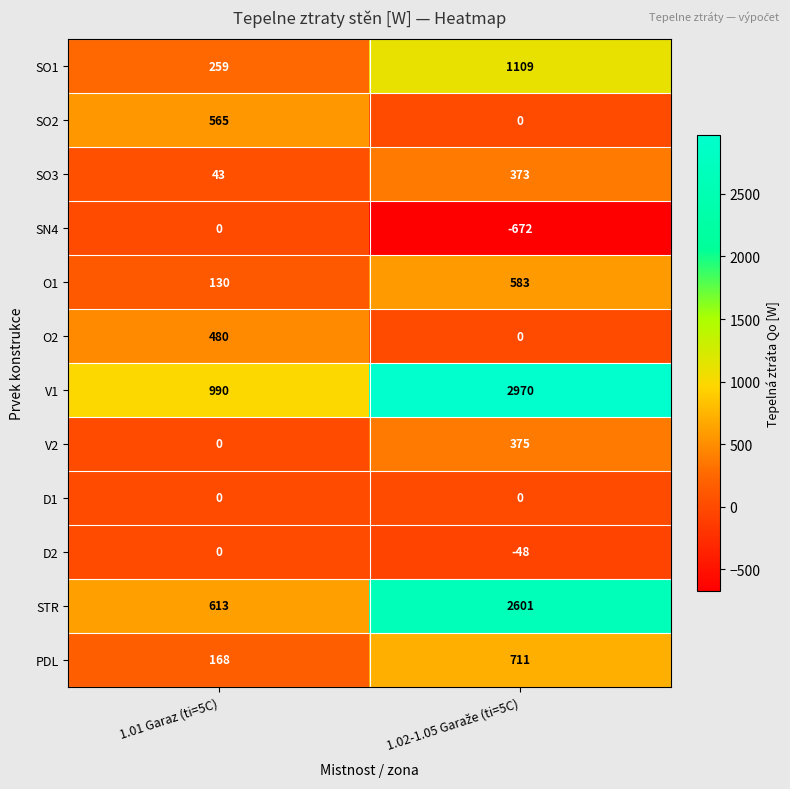

What is the highest value of the V2 series?

375